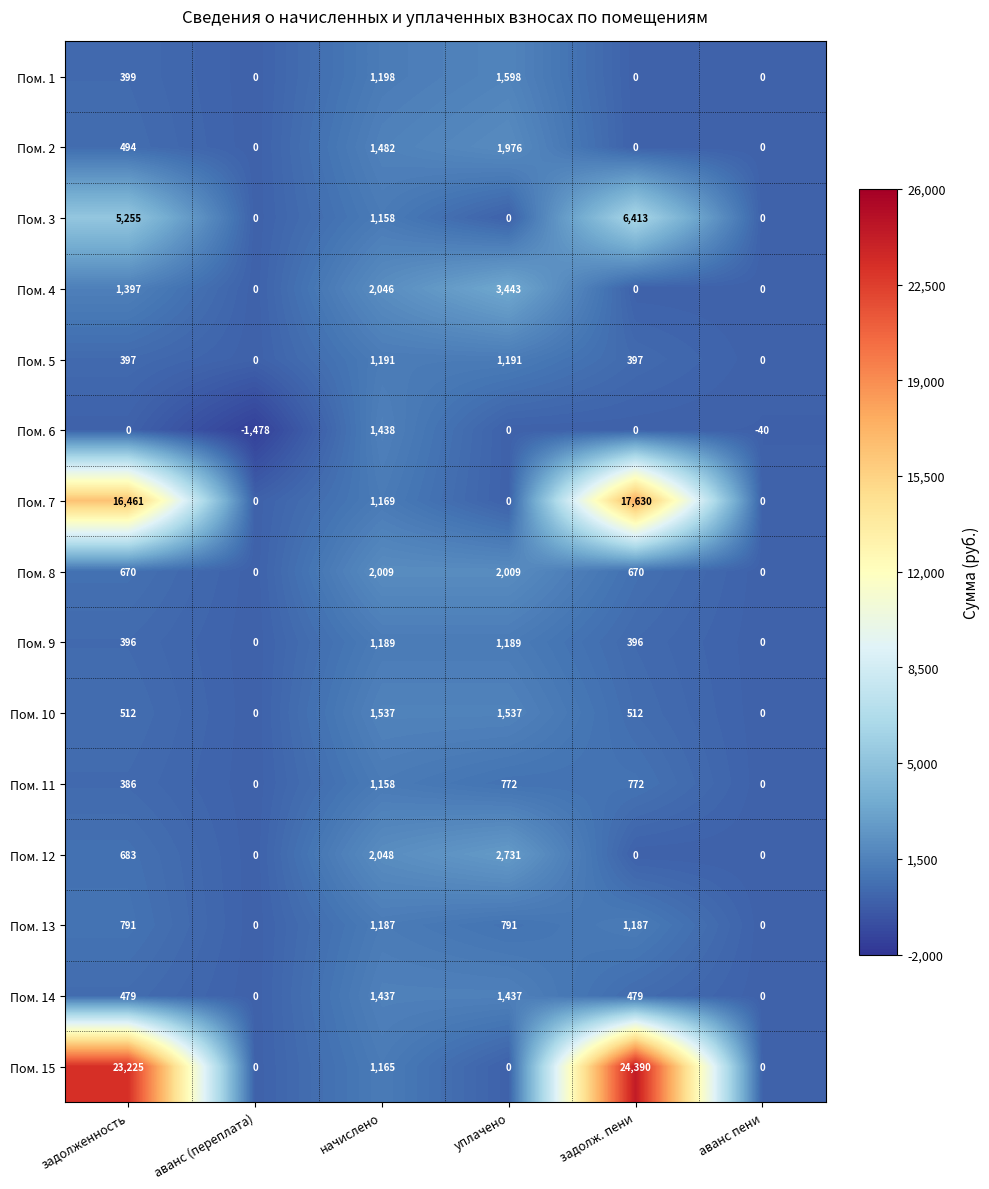

Which category has the highest value in the Пом. 11 series?

начислено